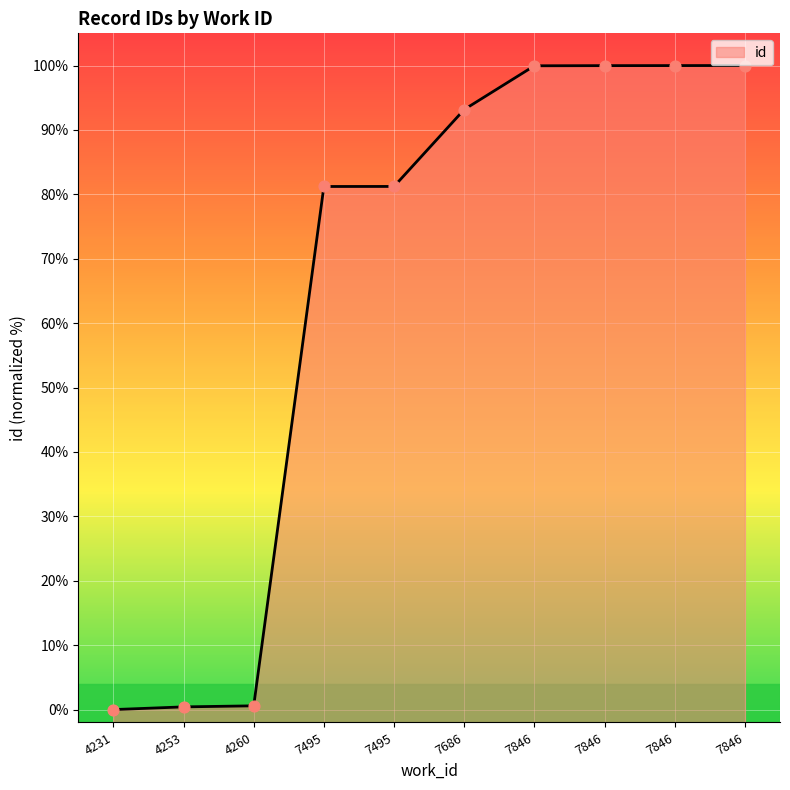

Between 7686 and 7846, which is larger?

7846